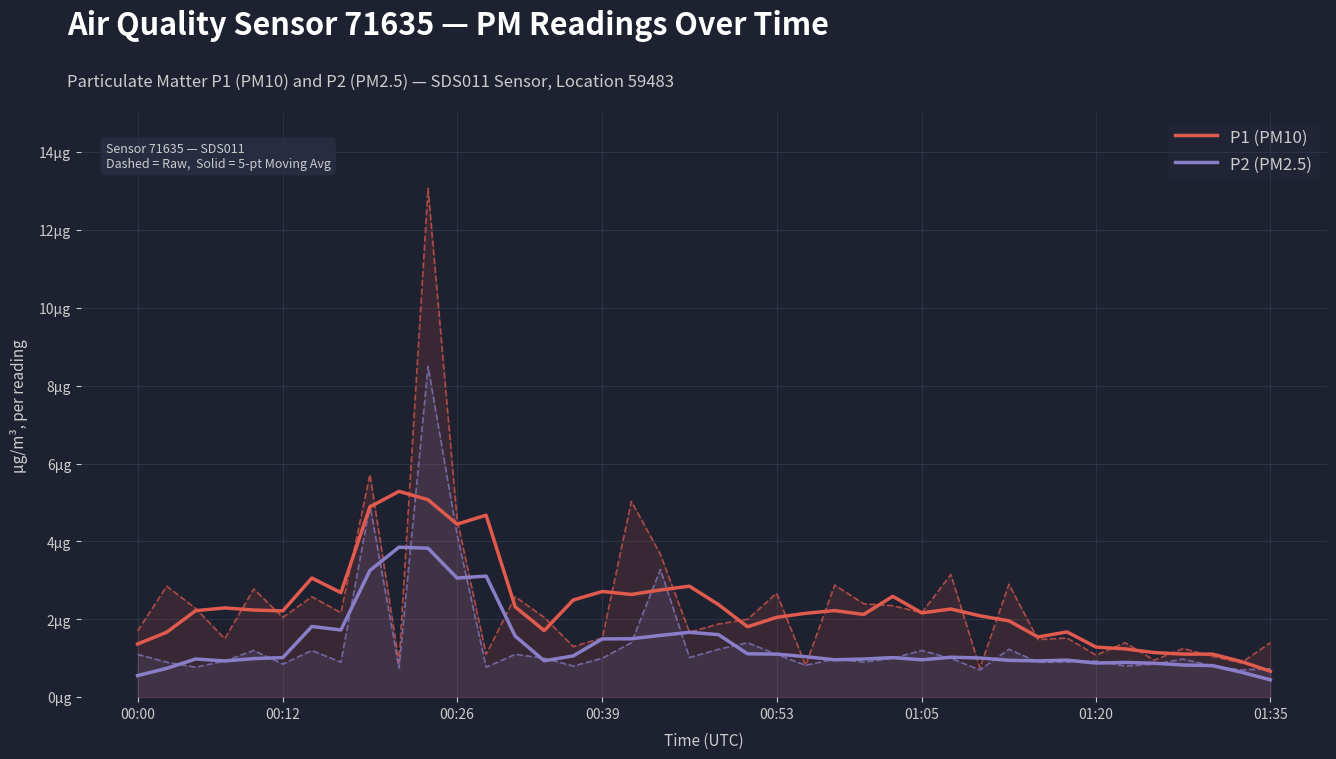

At 00:39, list the series in order from largest to smallest.

P1 (PM10), P2 (PM2.5)